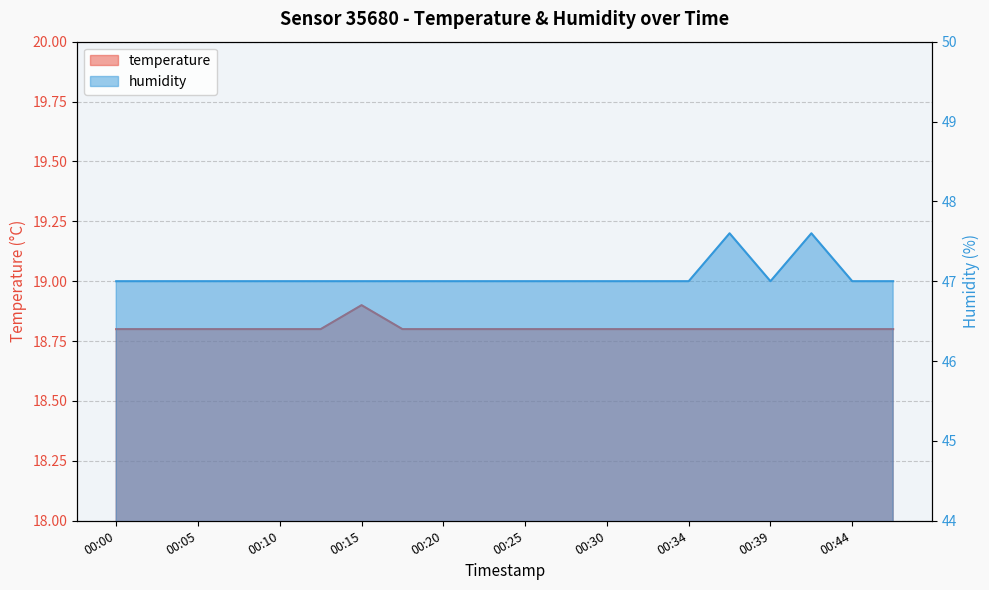

Is it true that temperature equals 18.8 at 00:39?

True